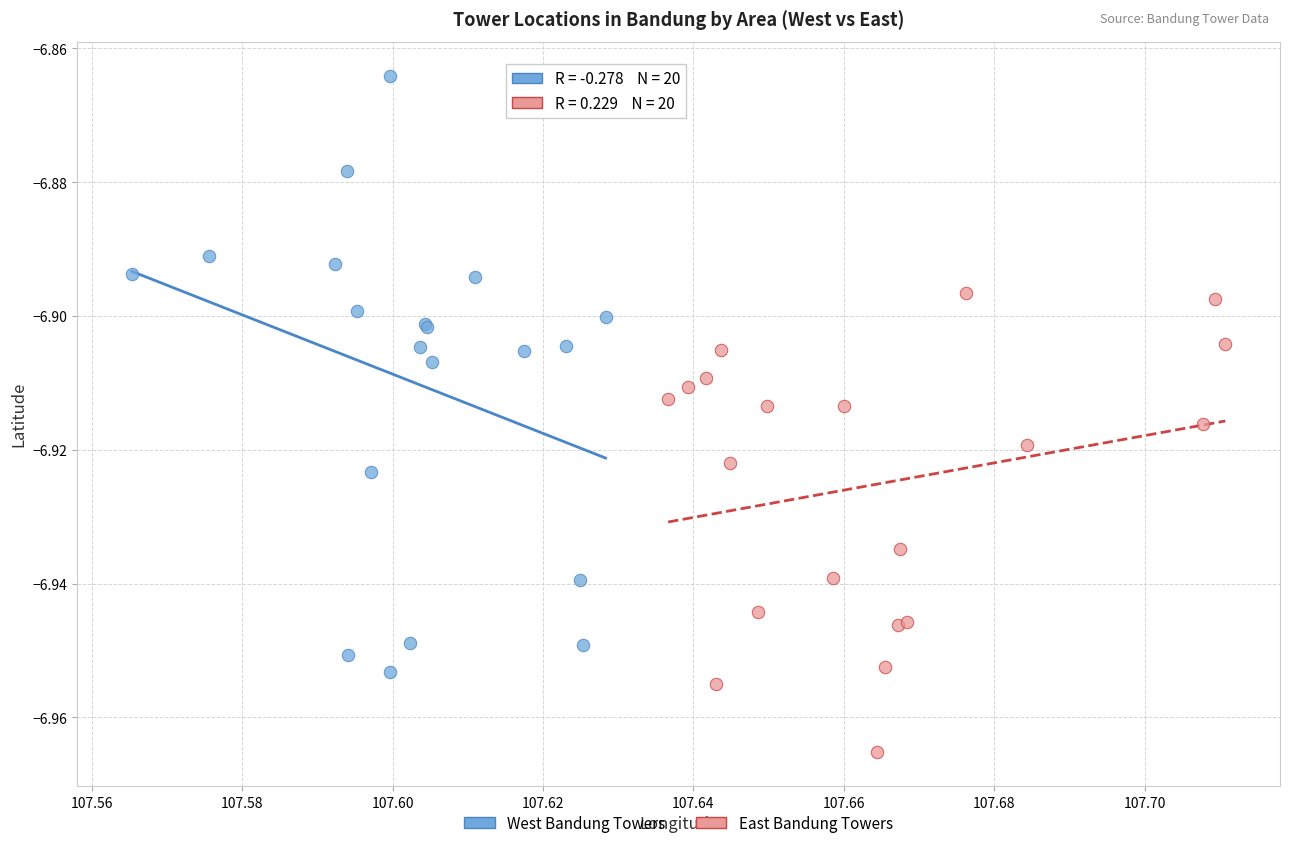

Which series contains the lowest Y value?

East Bandung Towers